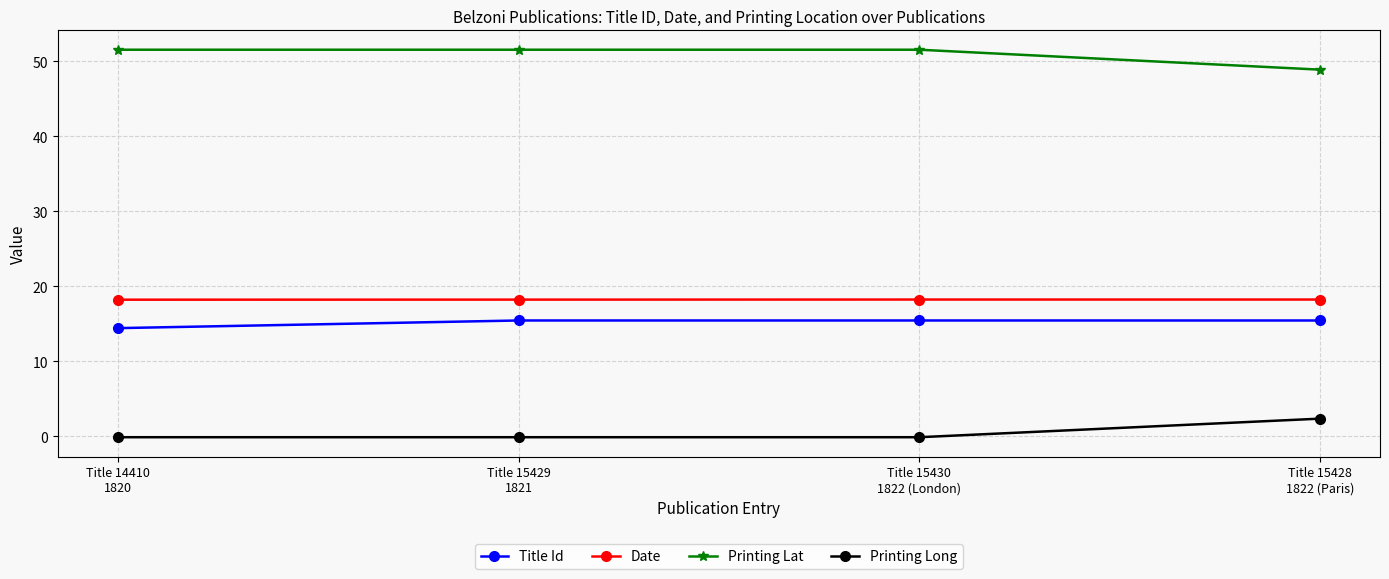

What is the average value of the Printing Long series?

0.5